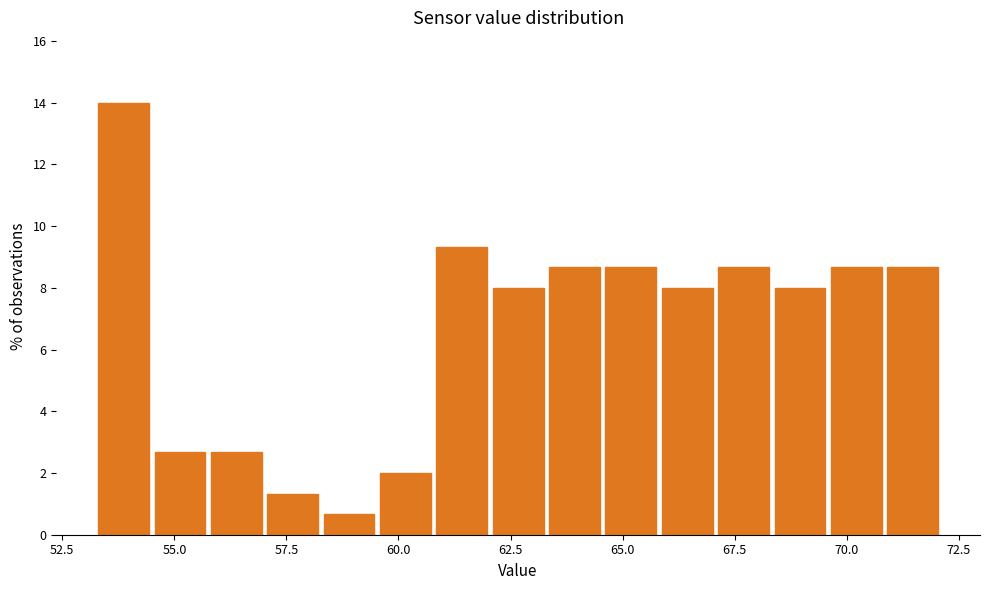

Read against the x-axis, roughly where is the centre of the tallest bar?

54.0